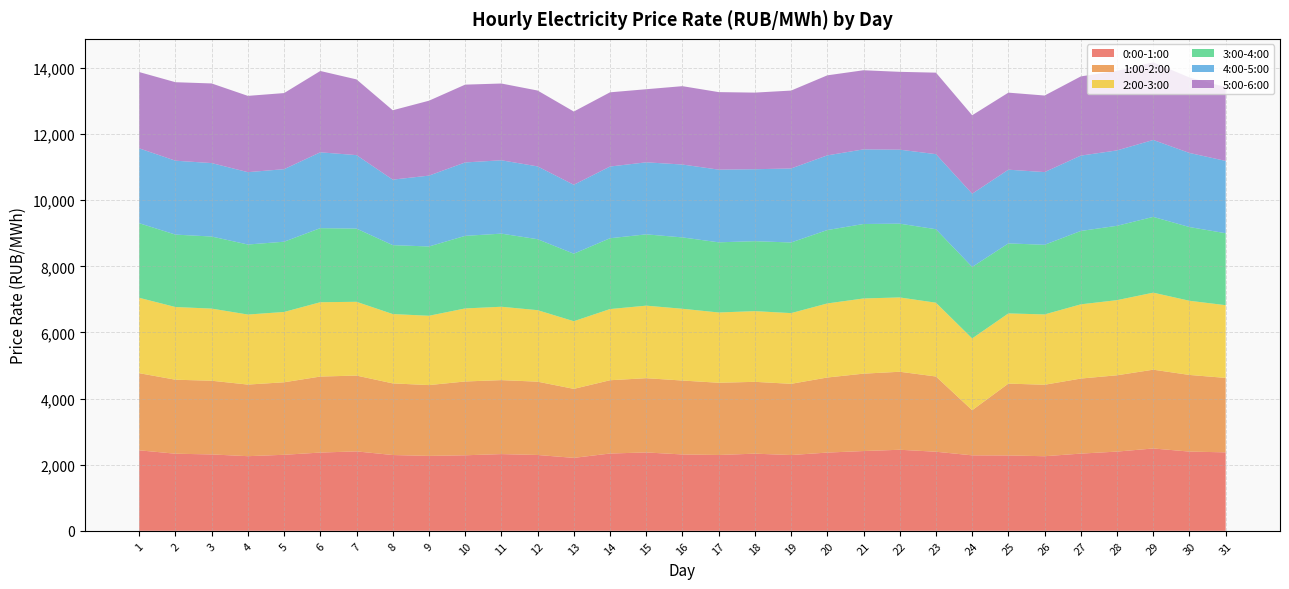

Reading right to left, what are all the values shown in this chart?

0:00-1:00: 2373.7	2396.8	2491.2	2396.4	2335.8	2256.4	2279.9	2283.2	2392.6	2452.1	2413.3	2367.0	2292.4	2334.2	2294.0	2309.8	2370.8	2338.4	2206.6	2294.2	2321.1	2285.0	2266.6	2292.8	2402.9	2367.5	2299.9	2257.7	2311.1	2332.5	2435.5
1:00-2:00: 2252.1	2318.8	2383.2	2308.9	2270.3	2162.3	2173.7	1365.6	2276.0	2359.7	2341.2	2271.1	2154.5	2172.9	2185.3	2236.4	2246.6	2216.9	2087.8	2218.0	2238.0	2232.8	2142.0	2167.4	2293.6	2299.4	2193.8	2166.5	2229.4	2238.7	2333.2
2:00-3:00: 2200.0	2243.8	2330.3	2273.0	2245.3	2127.5	2123.4	2171.4	2232.0	2248.5	2274.7	2240.3	2139.1	2138.9	2125.9	2171.2	2194.3	2153.2	2046.7	2162.9	2219.3	2209.8	2096.9	2097.5	2231.7	2248.5	2127.1	2118.5	2182.2	2198.7	2280.5
3:00-4:00: 2177.1	2230.3	2292.3	2249.4	2219.9	2106.9	2118.1	2163.0	2223.3	2231.8	2252.8	2220.4	2137.0	2116.6	2122.7	2159.1	2157.2	2142.7	2042.5	2147.0	2212.3	2195.6	2096.3	2085.2	2214.8	2241.3	2125.2	2118.8	2180.2	2191.6	2256.9
4:00-5:00: 2187.4	2241.2	2326.8	2280.7	2279.4	2199.1	2229.9	2214.6	2270.9	2238.2	2257.4	2259.3	2238.4	2176.6	2198.5	2204.2	2179.0	2169.2	2084.3	2202.5	2218.9	2220.8	2143.5	1981.1	2222.4	2293.9	2194.6	2188.6	2221.7	2235.7	2263.5
5:00-6:00: 2232.9	2283.1	2350.8	2407.0	2396.1	2316.3	2330.9	2373.8	2465.6	2355.1	2393.8	2421.2	2357.0	2317.8	2345.6	2371.1	2211.3	2245.4	2216.4	2295.3	2322.6	2354.0	2266.3	2099.0	2290.9	2460.8	2302.3	2307.9	2409.6	2374.3	2309.0